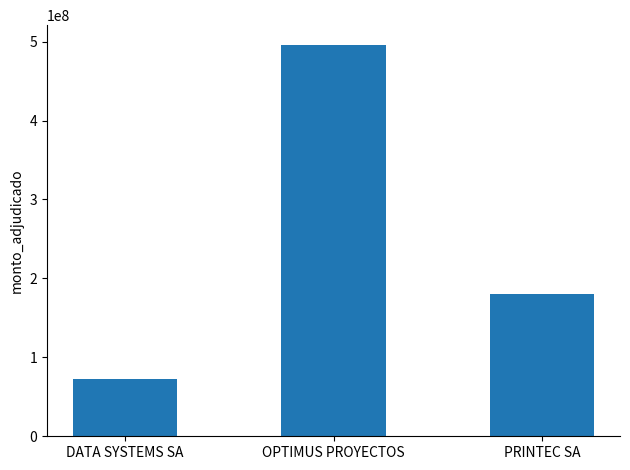

Reading left to right, what are all the values shown in this chart?

DATA SYSTEMS SA=72834000	OPTIMUS PROYECTOS=496000000	PRINTEC SA=180688855